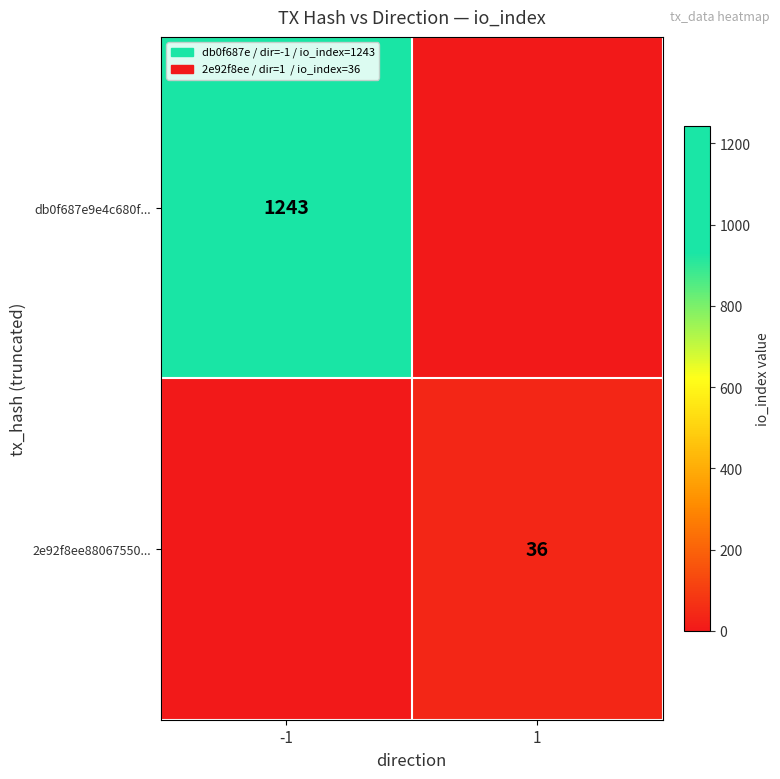

What is the total value across all series at 1?

36